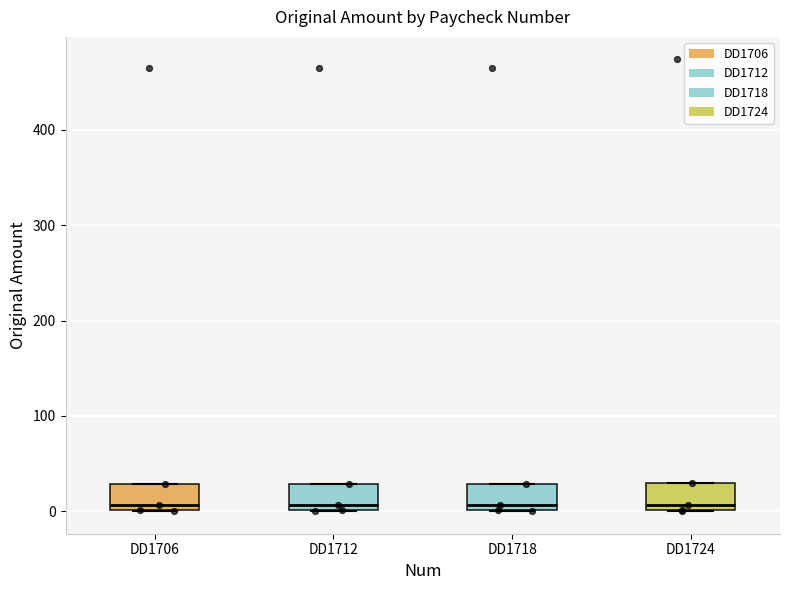

Reading left to right, read every box against the y-axis: the position of its median line, the range the box covers, and the ends of its whiskers. The values are not printed on the chart, so give them approximately, as read against the axis.

DD1706: median 10, box 0 to 30, whiskers 0 to 30
DD1712: median 10, box 0 to 30, whiskers 0 to 30
DD1718: median 10, box 0 to 30, whiskers 0 to 30
DD1724: median 10, box 0 to 30, whiskers 0 to 30